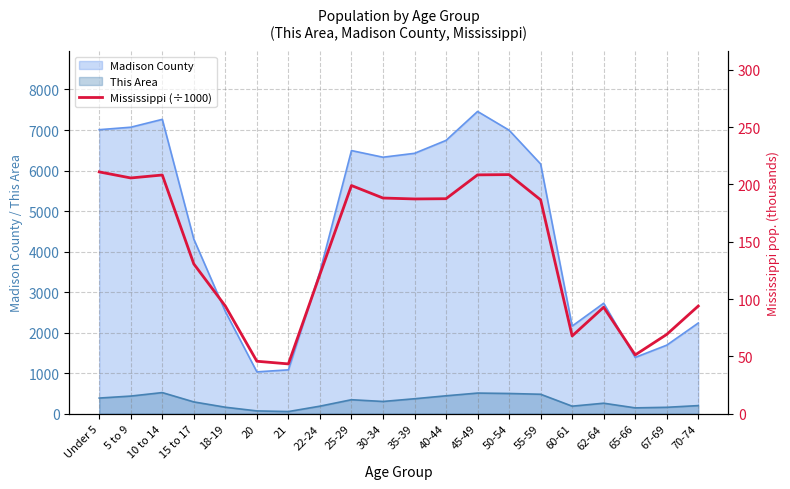

Is it true that the value at 20 is 69.2?

False